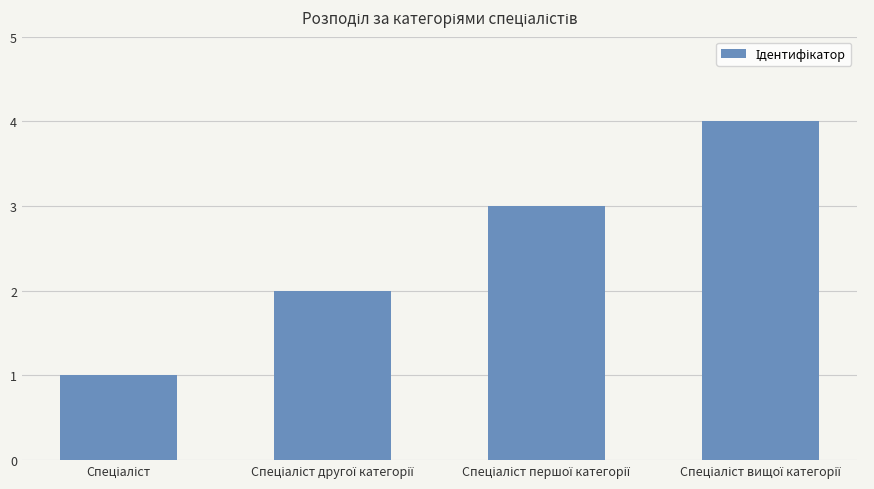

Count the values in the range 2 to 4.

3